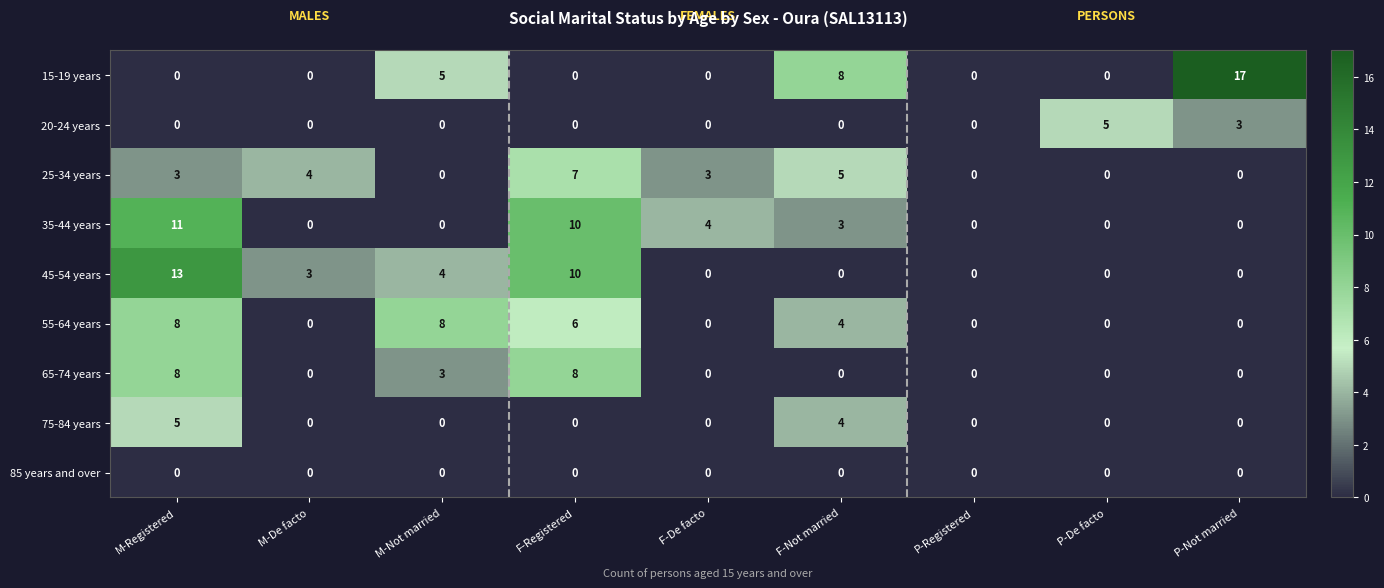

The 85 years and over series shows 0 at P-Not married. True or false?

True